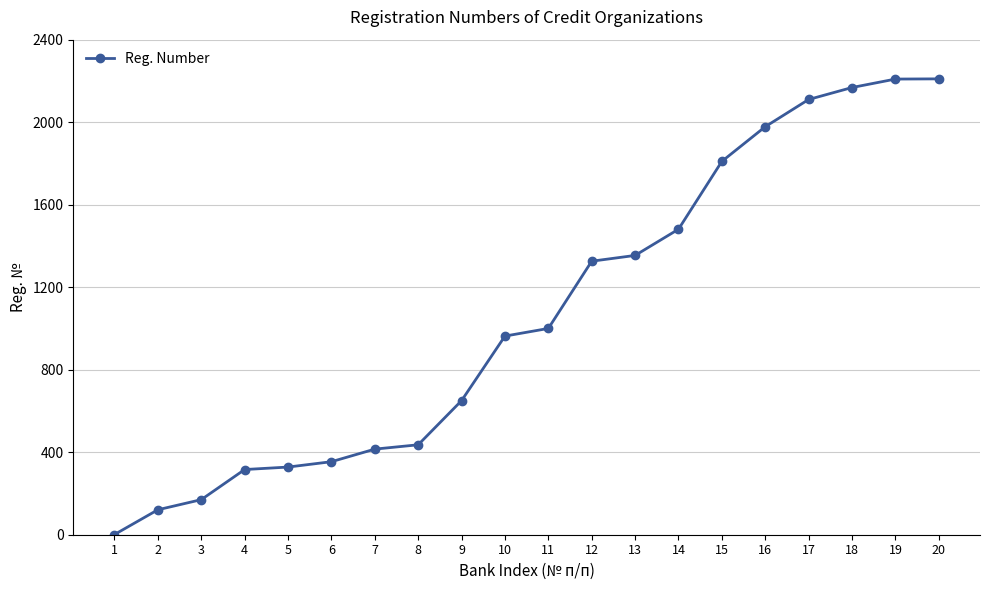

What is the difference between the second highest and minimum values?

2208